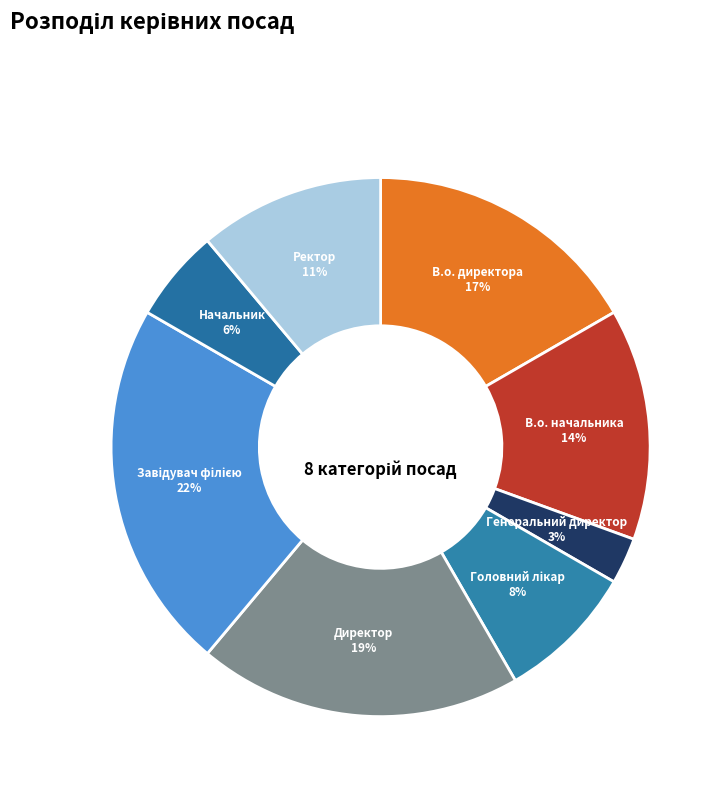

Which category has the smallest portion of the pie?

Генеральний директор